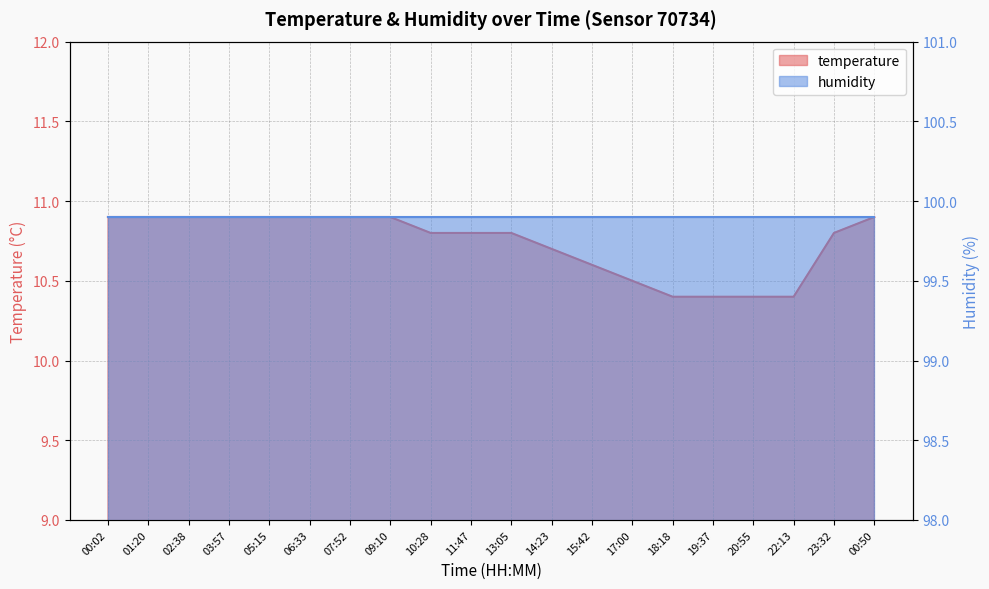

The chart shows a value of 19.0 at 15:42. True or false?

False